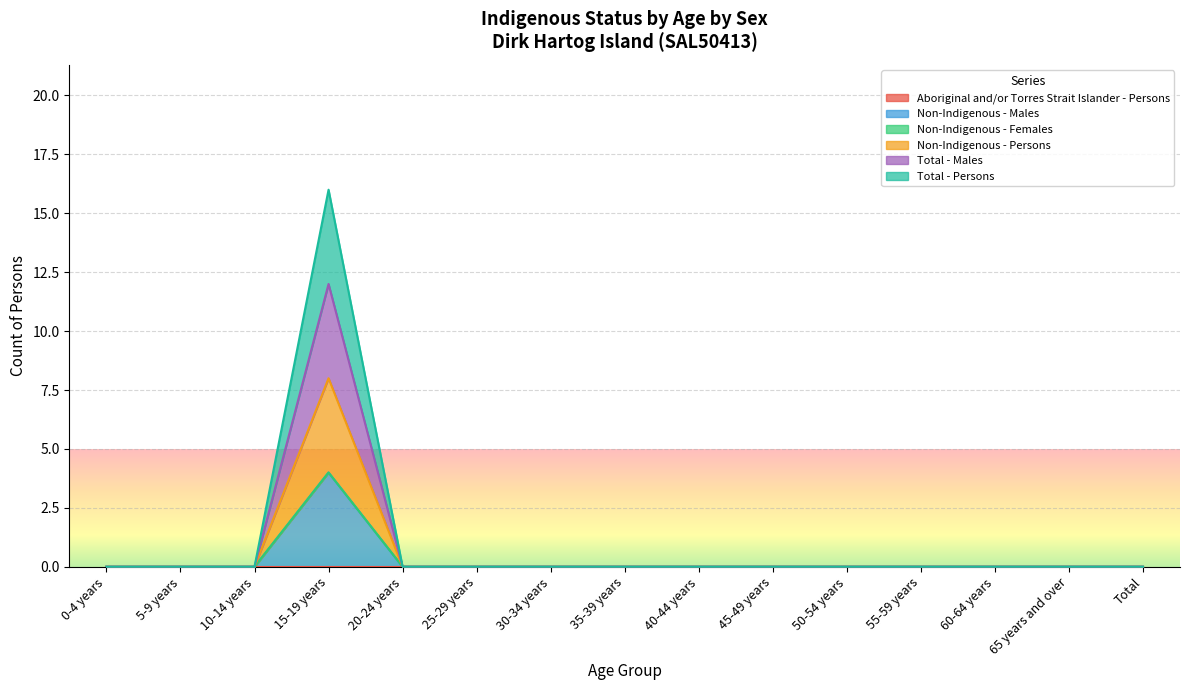

True or false: Total - Persons and Total - Males intersect in this chart.

False